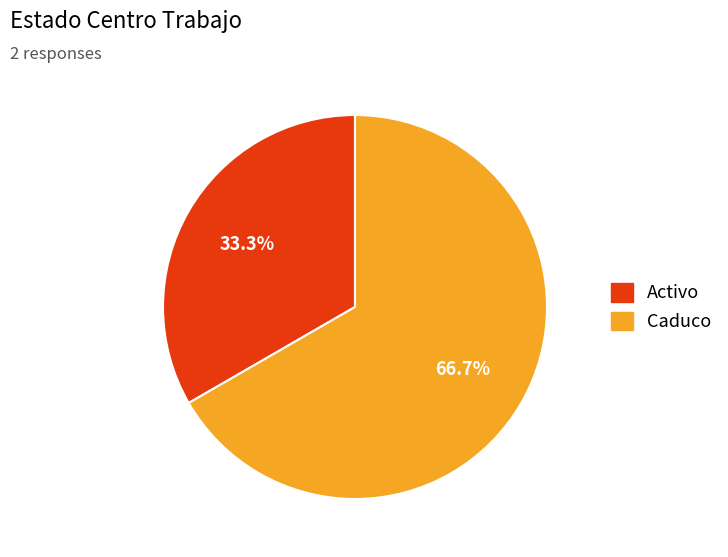

The Activo slice represents 33% of the pie. True or false?

True